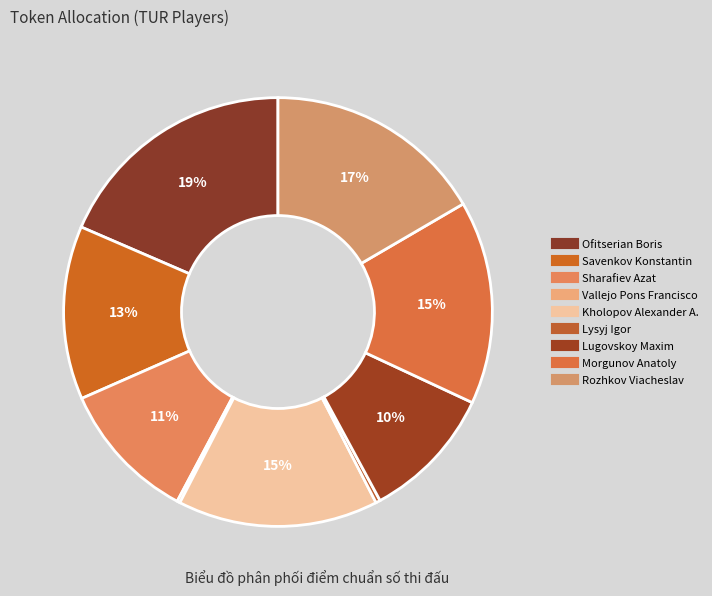

Combined, do Vallejo Pons Francisco and Rozhkov Viacheslav account for over 50%?

No